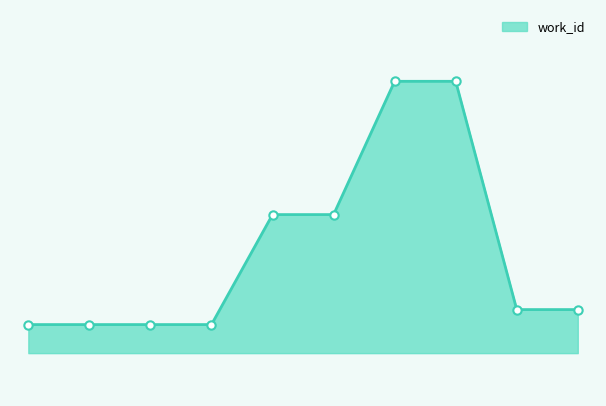

What is the smallest value displayed?

5736